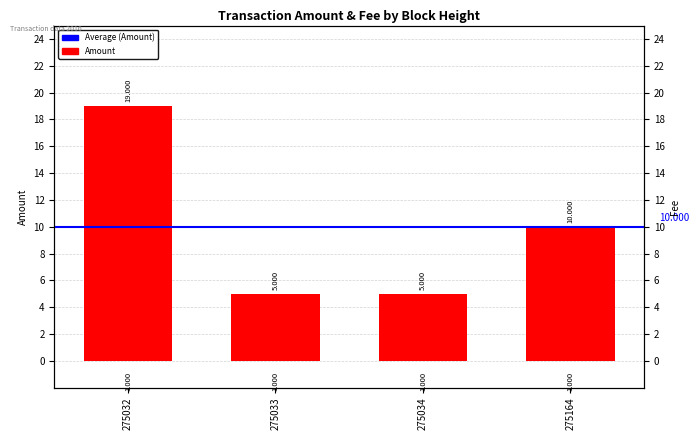

What is the maximum value shown in the chart?

19